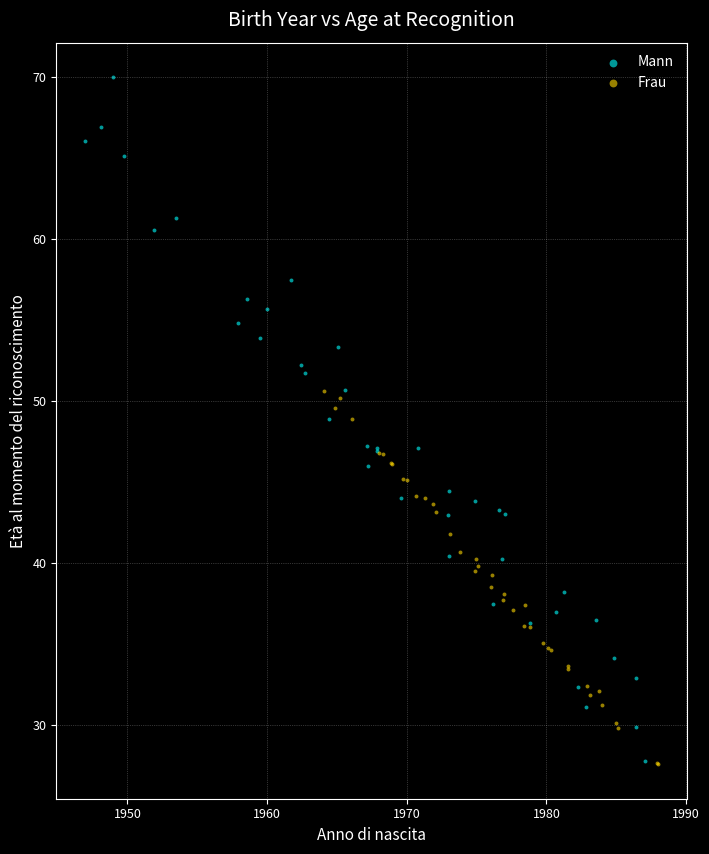

Which series has the widest spread of Y values?

Mann